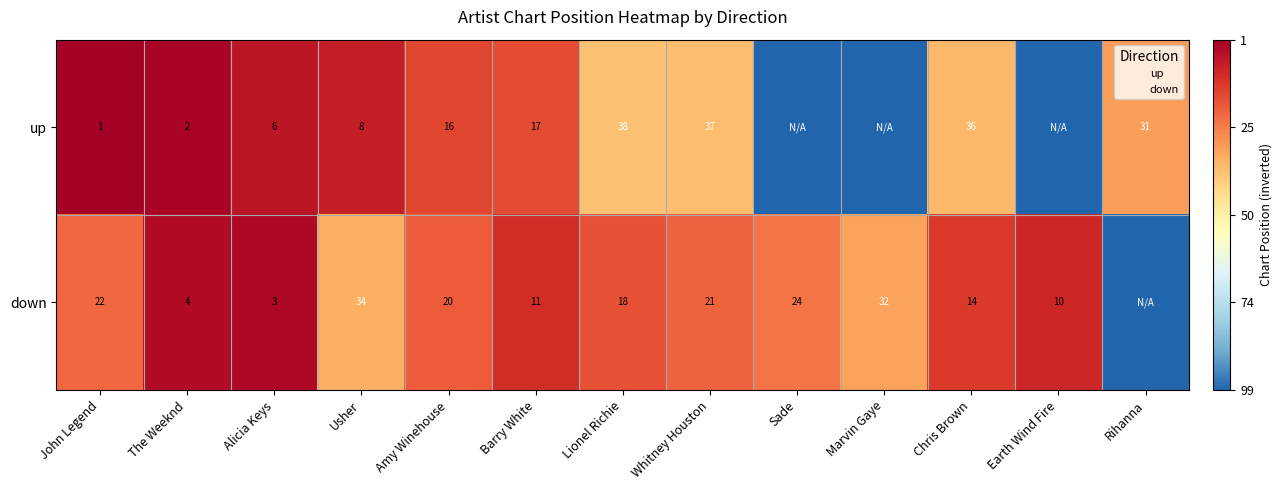

What is the sum of the up values at Whitney Houston and John Legend?

38